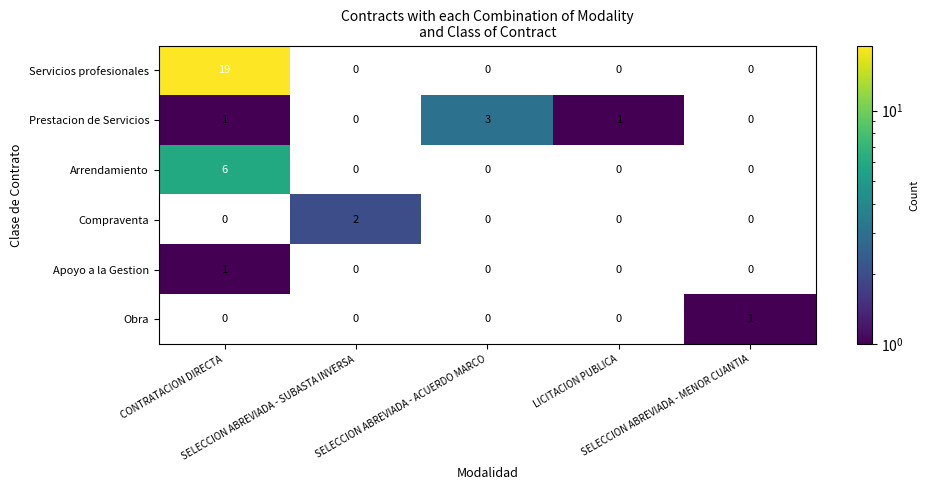

Which series has the widest spread of values?

Servicios profesionales